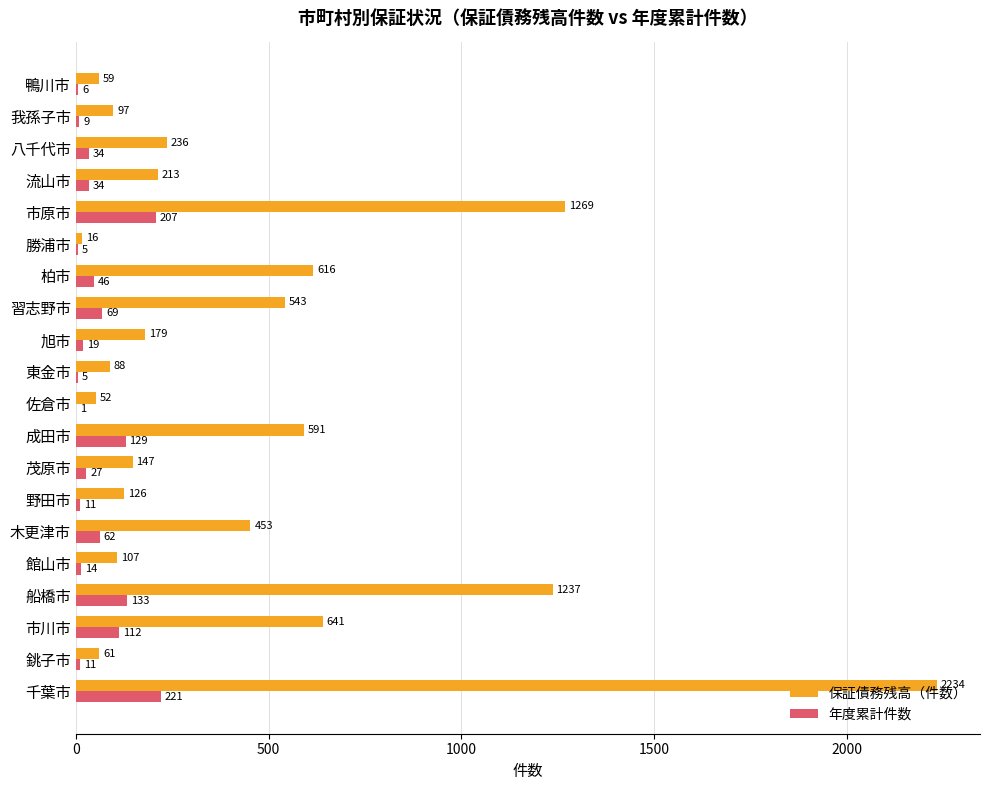

The 保証債務残高（件数） series shows 641 at 市川市. True or false?

True